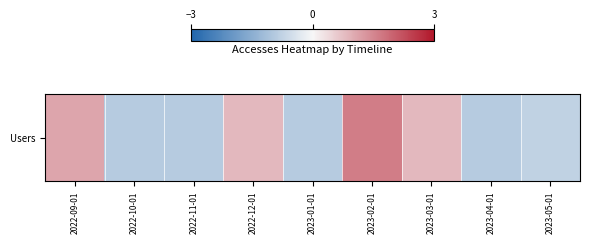

True or false: the data shows 1.6 at 2023-02-01.

True